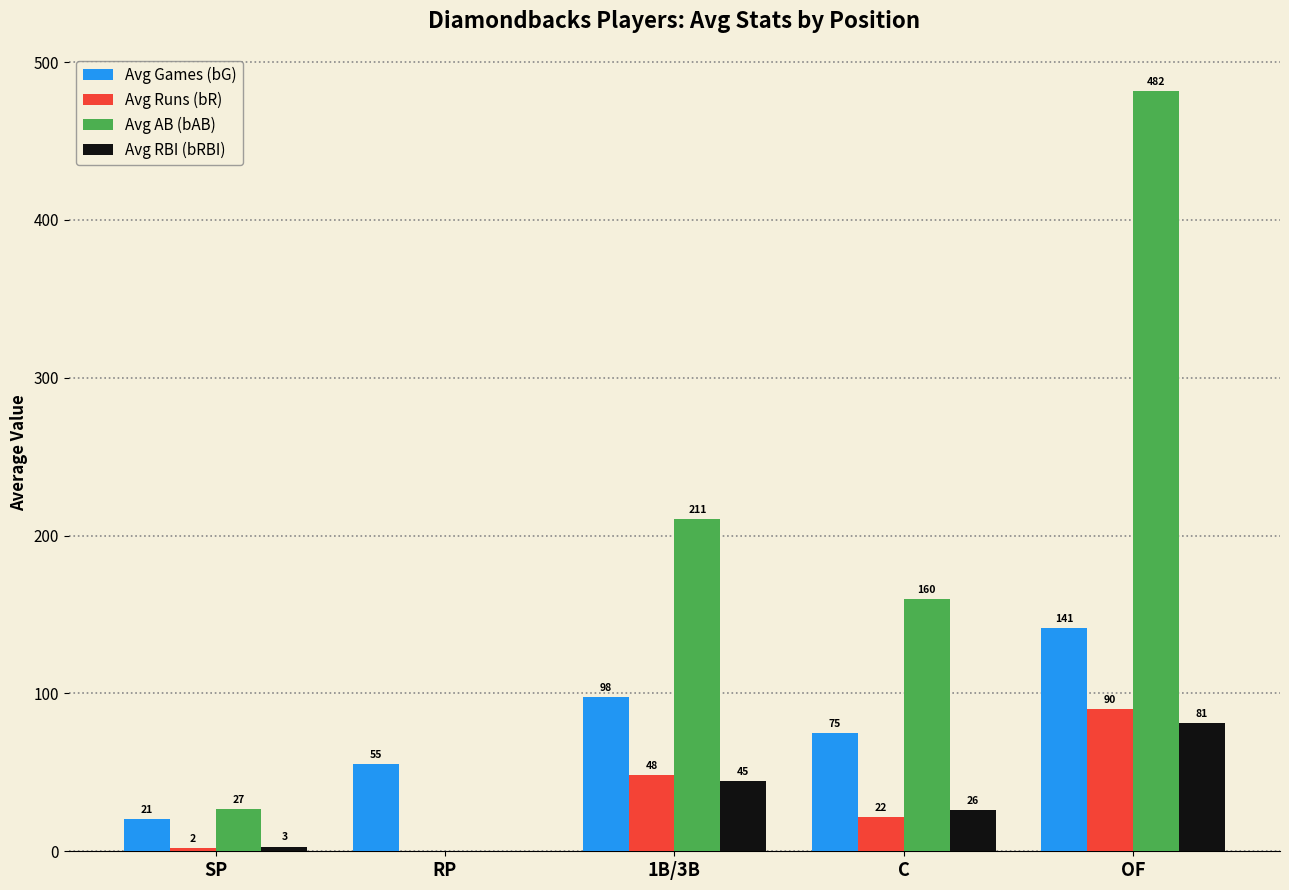

Which series has the widest spread of values?

Avg AB (bAB)